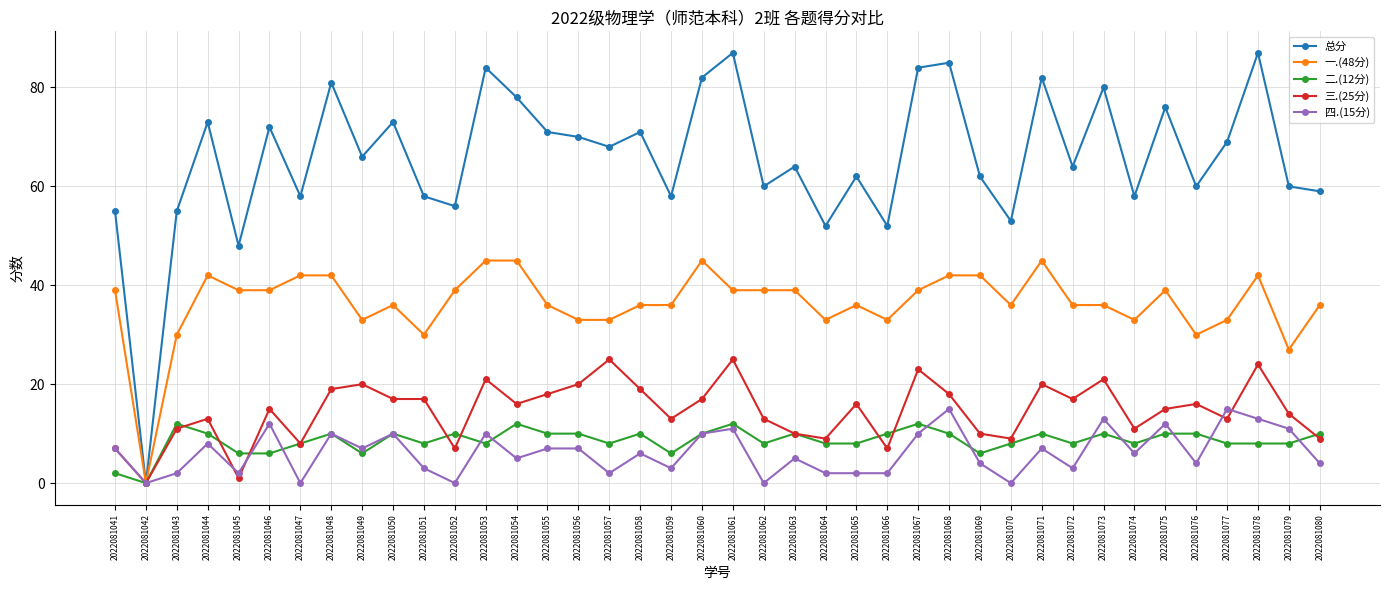

Which series has the largest range (max minus min)?

总分